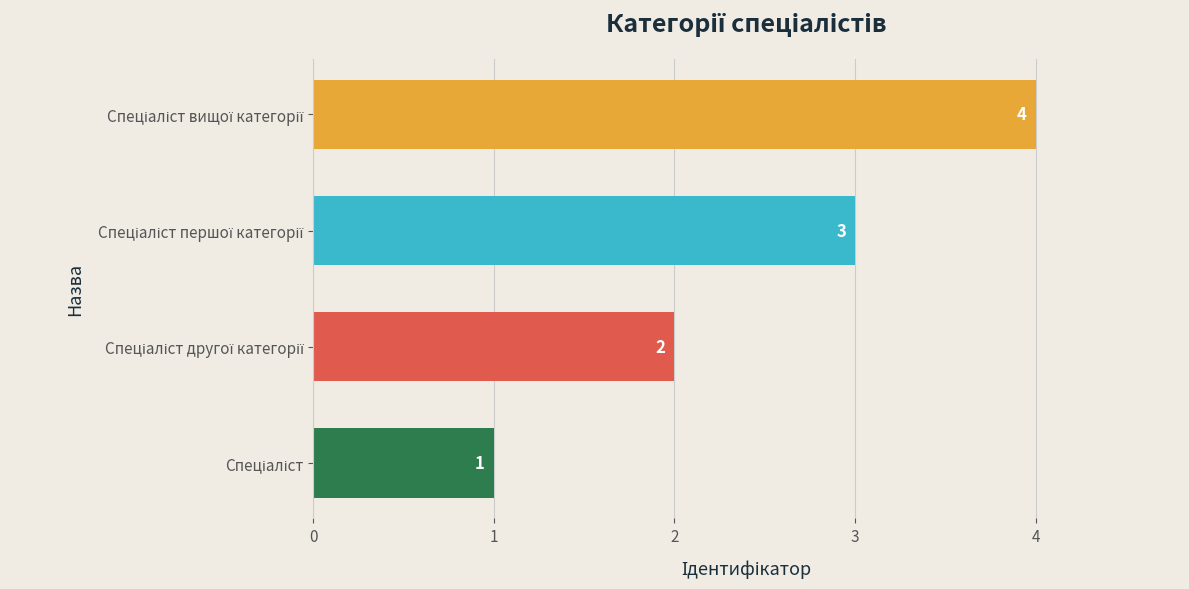

What is the greatest value displayed?

4